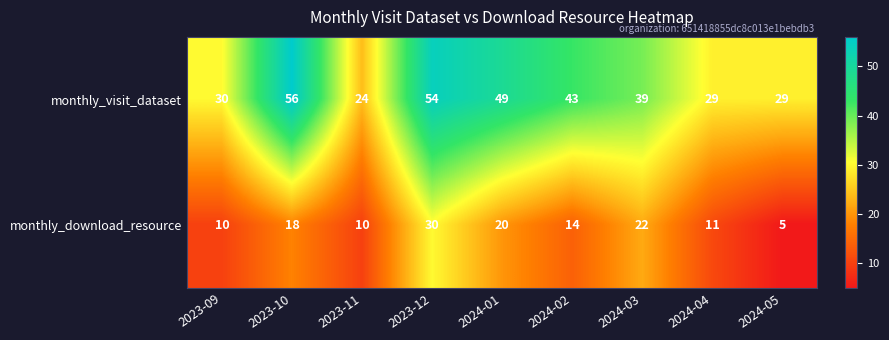

Rank the series by their average value, from highest to lowest.

monthly_visit_dataset, monthly_download_resource